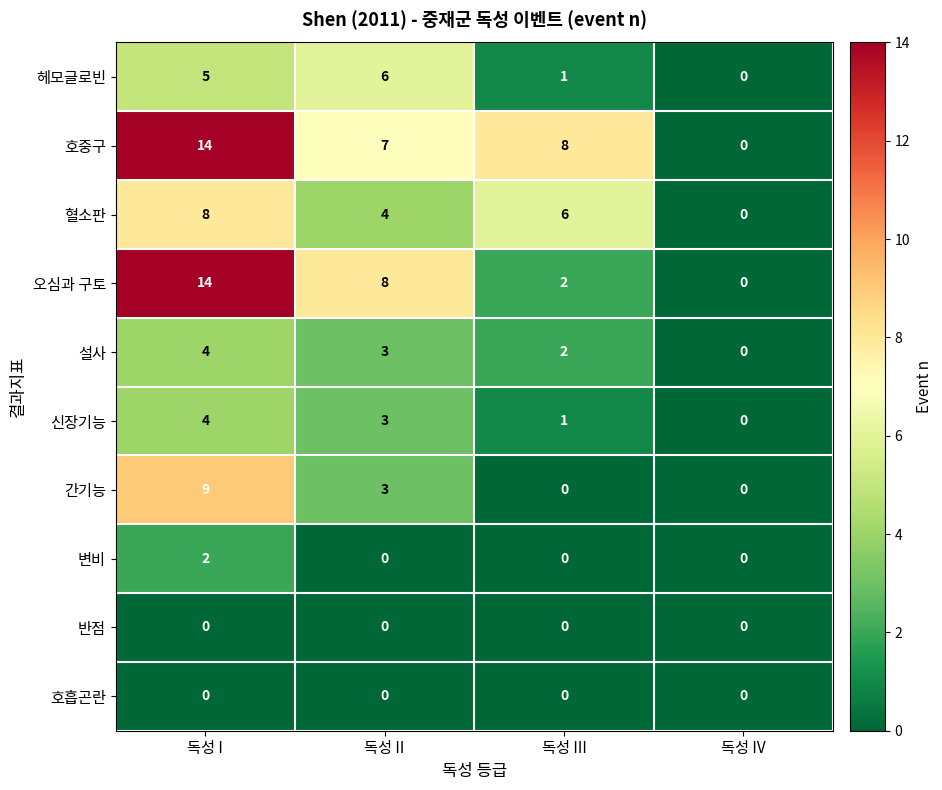

Where does the 설사 series first go above 3?

독성 I